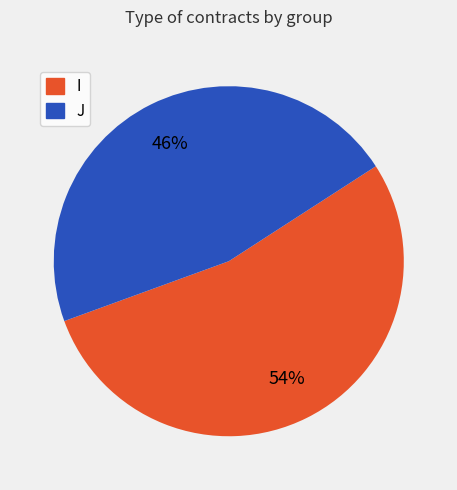

How many segments does this pie chart have?

2